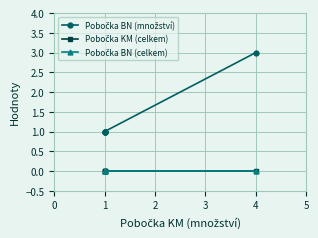

How many values in the Pobočka BN (množství) series exceed 1?

1